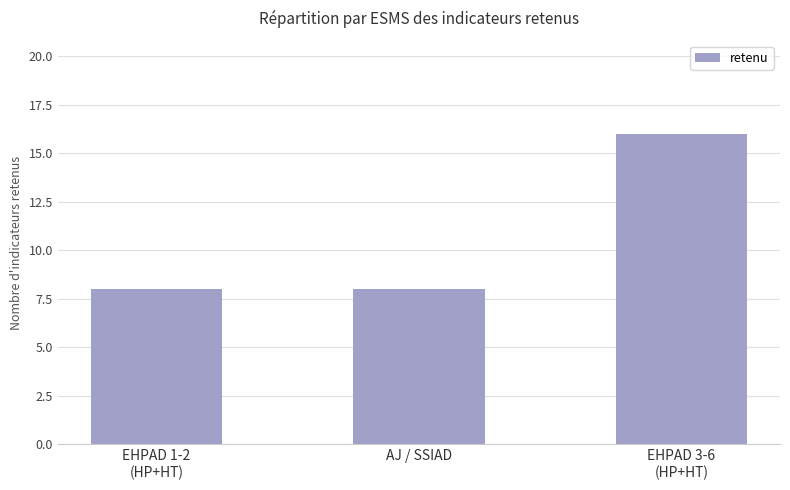

What is the label of the 2nd bar from the left?

AJ / SSIAD